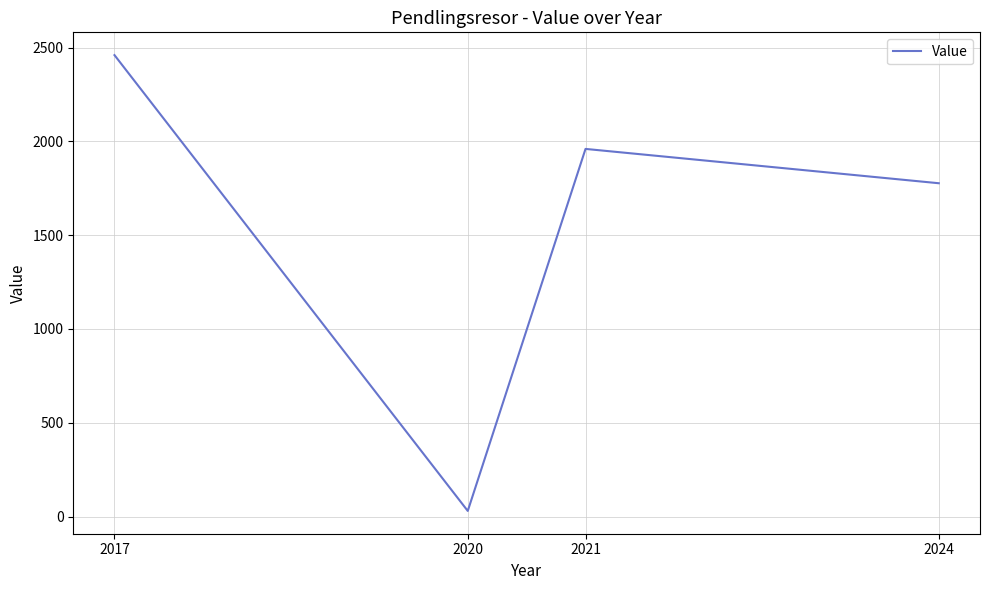

What is the difference between the values at 2017 and 2021?

500